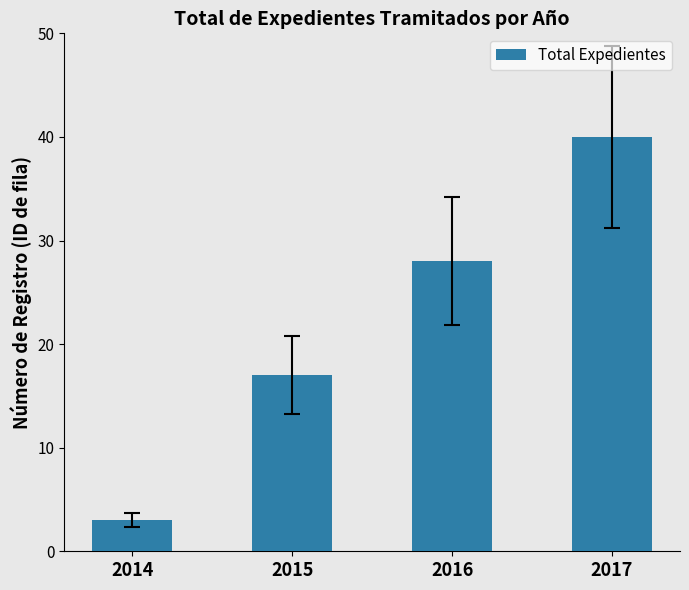

What is the value of the 4th bar from the left?

40